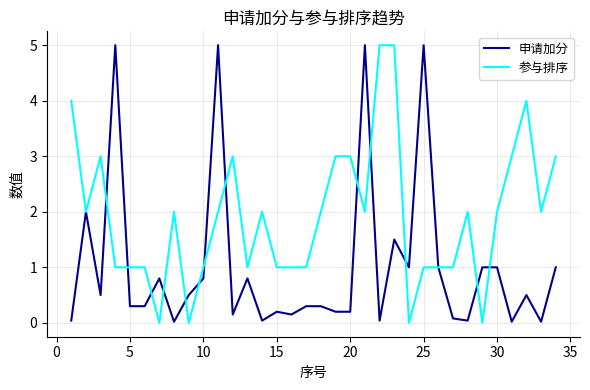

Does the chart have visible grid lines?

Yes